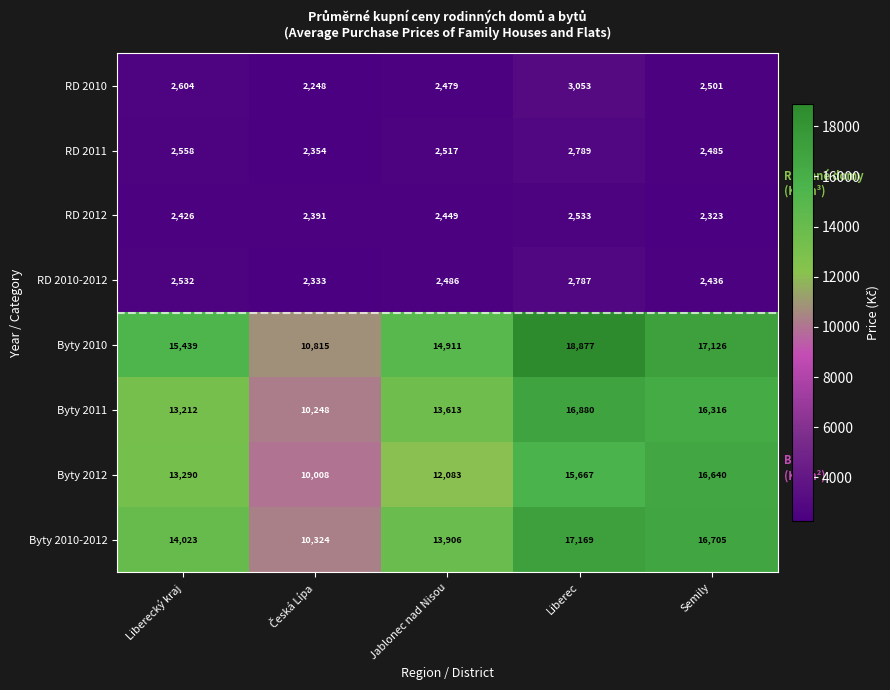

How many categories are shown in the chart?

5